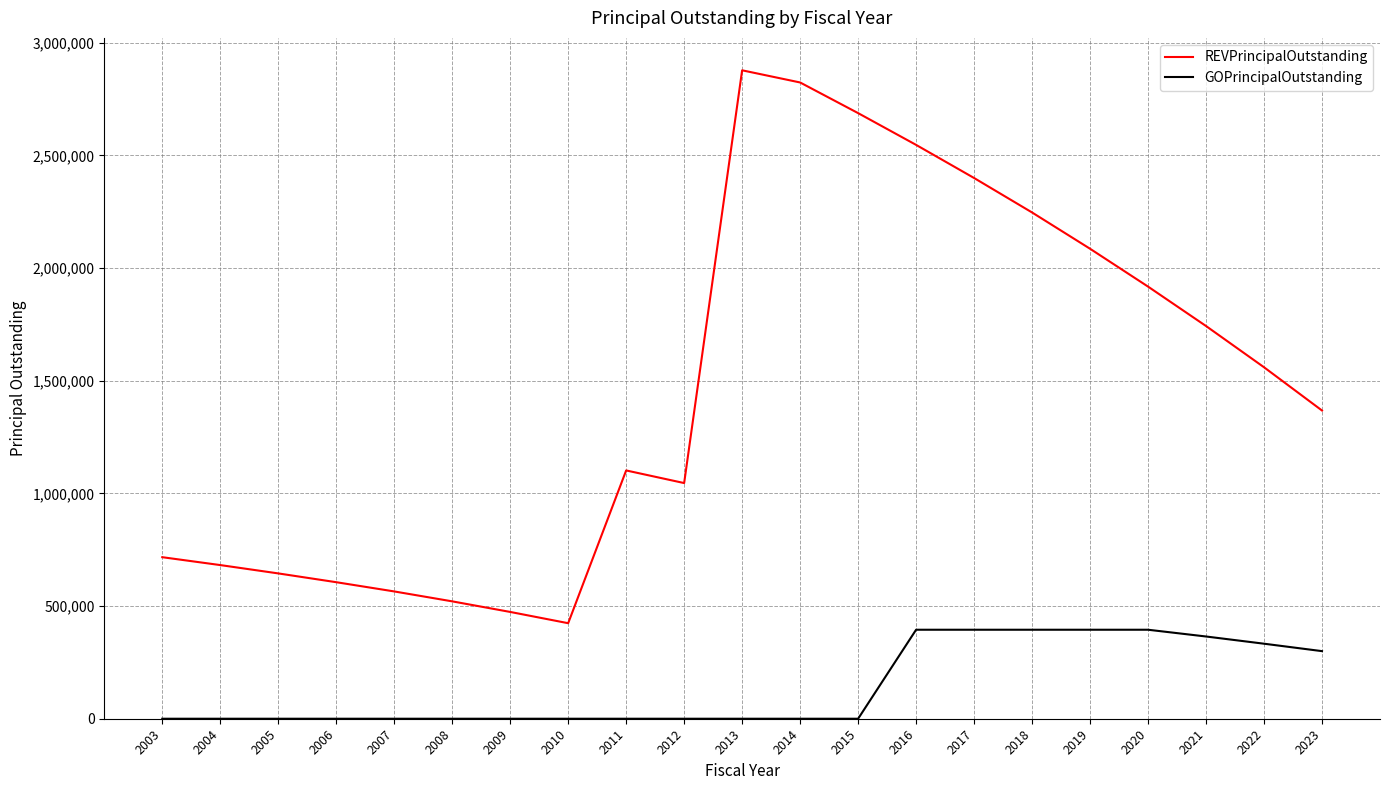

Which series has the largest total across all categories?

REVPrincipalOutstanding